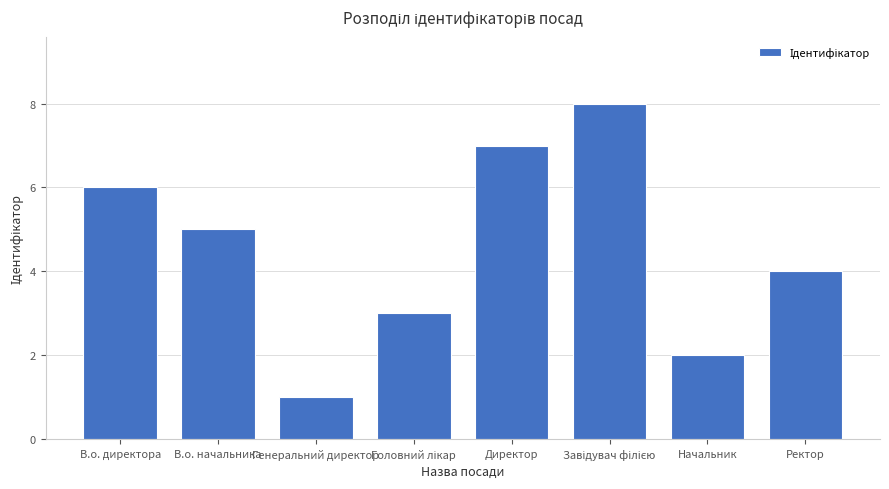

Reading left to right, transcribe all the data shown in this chart.

6	5	1	3	7	8	2	4